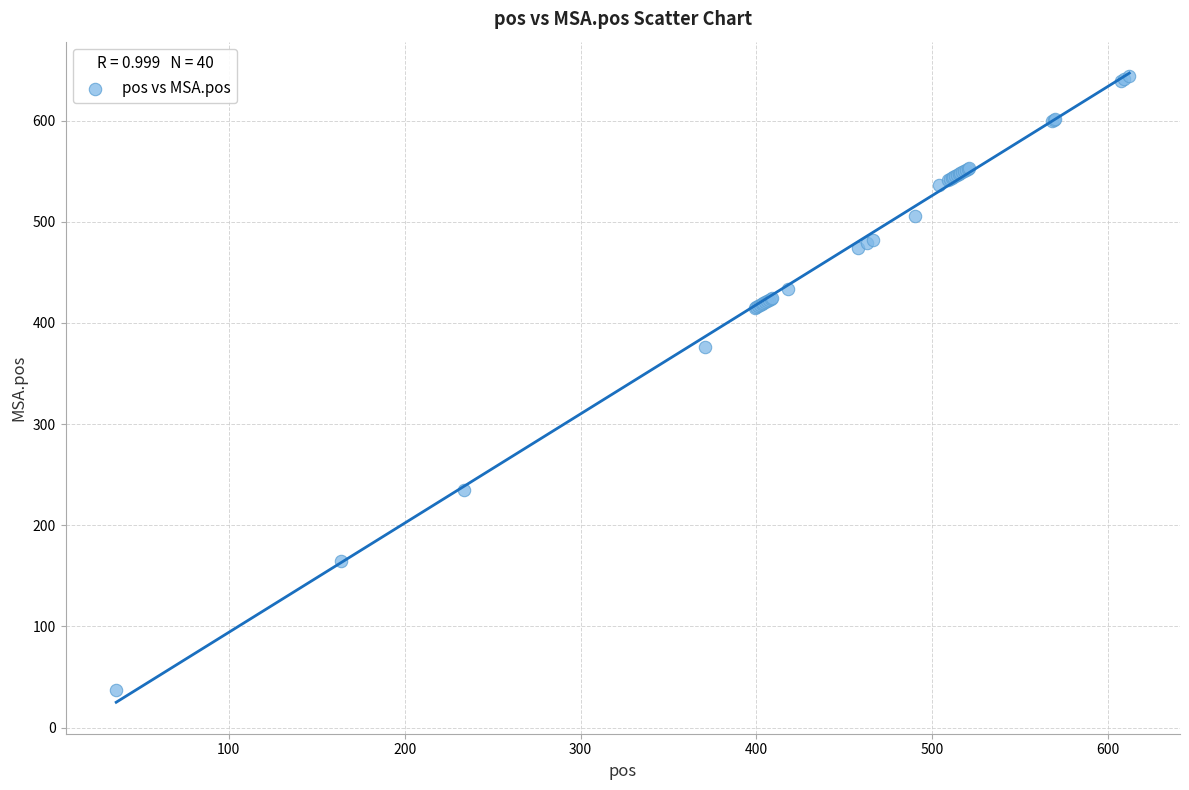

What Y value in the scatter plot is closest to 340?

376